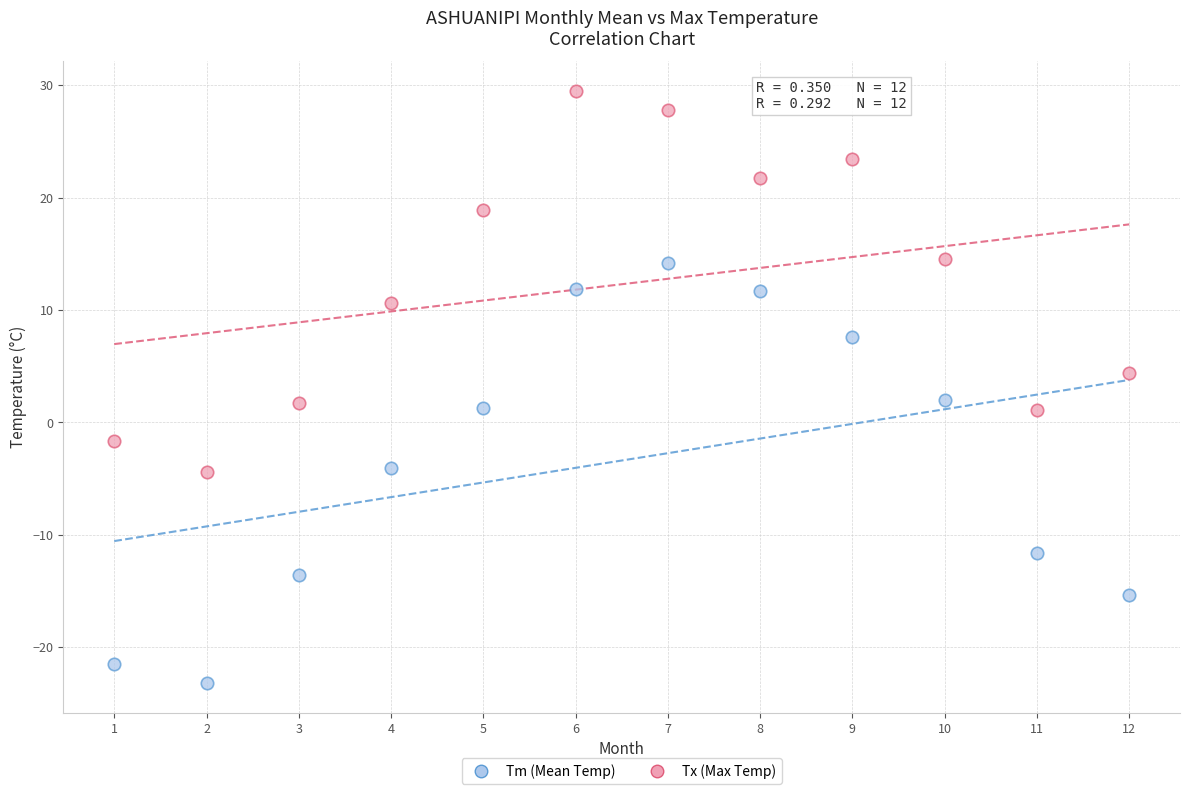

What are all the series names shown in the legend?

Tm (Mean Temp), Tx (Max Temp)